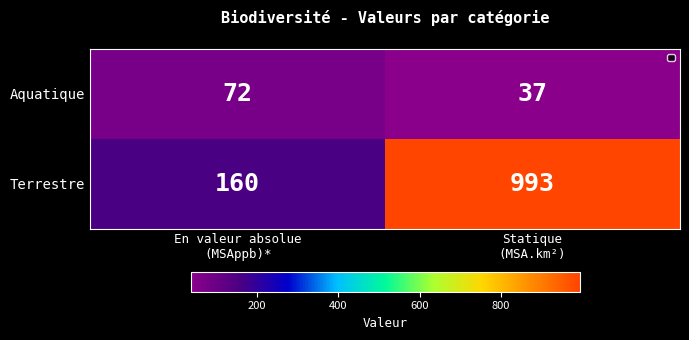

What is the minimum value for Aquatique?

37